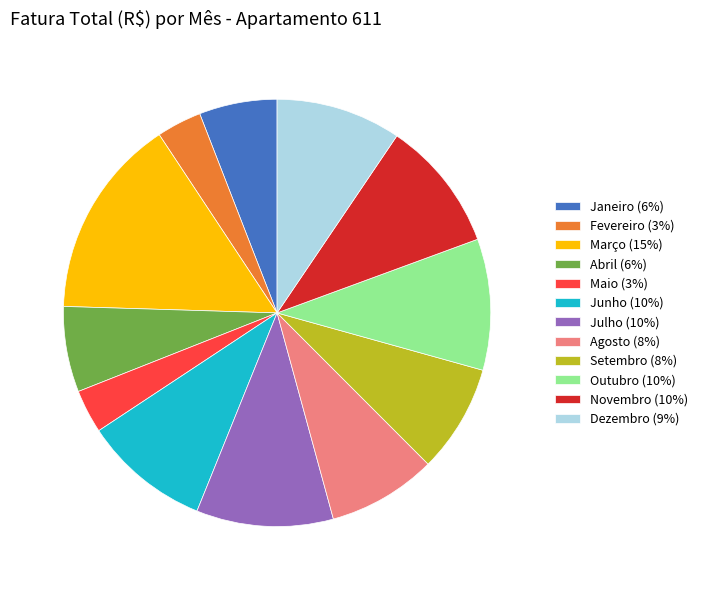

Do Março (15%) and Outubro (10%) together represent more than half of the pie?

No